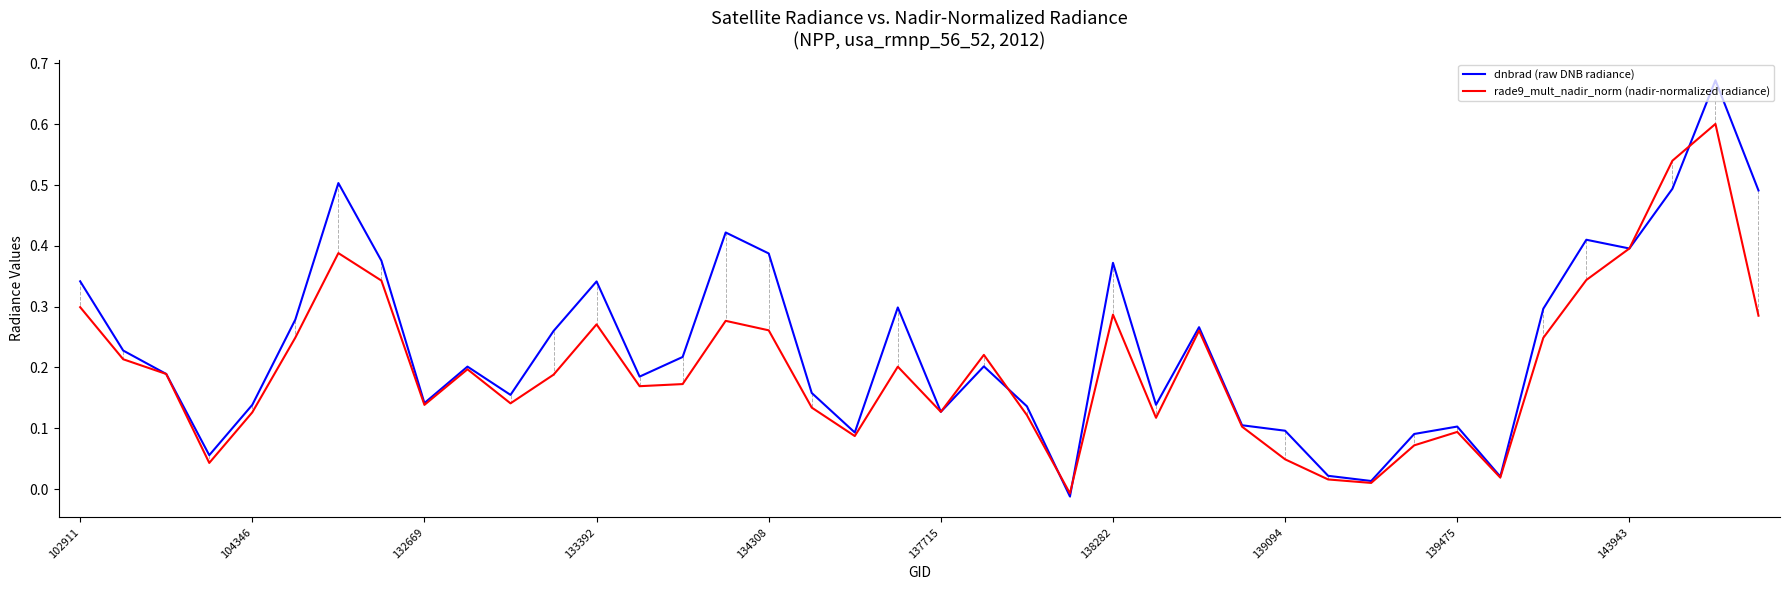

At how many categories does at least one series exceed 0?

39